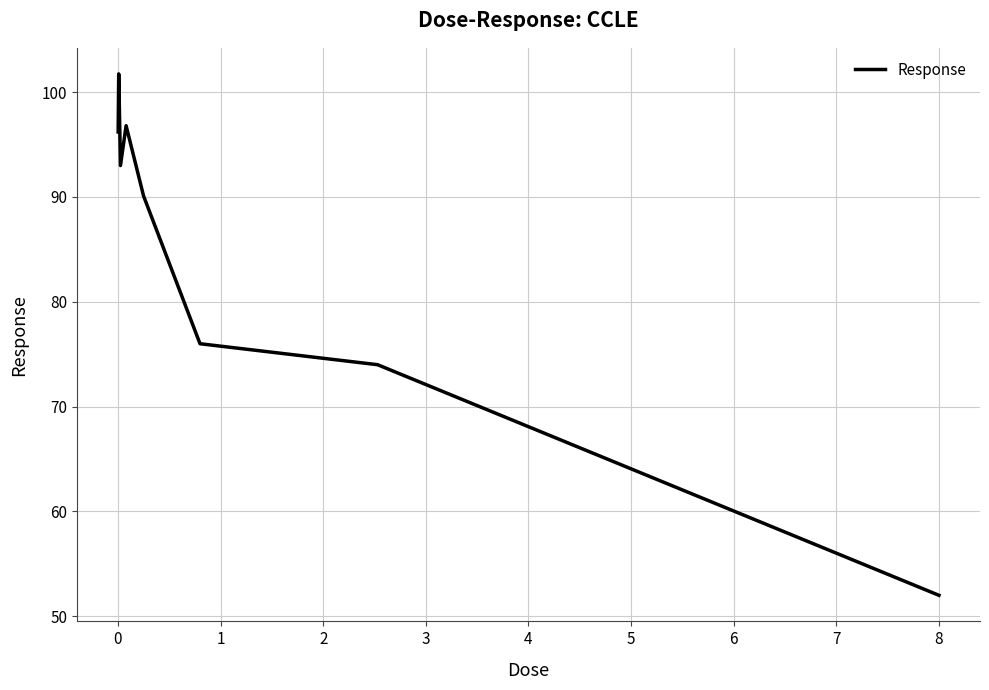

What is the average value?

85.0